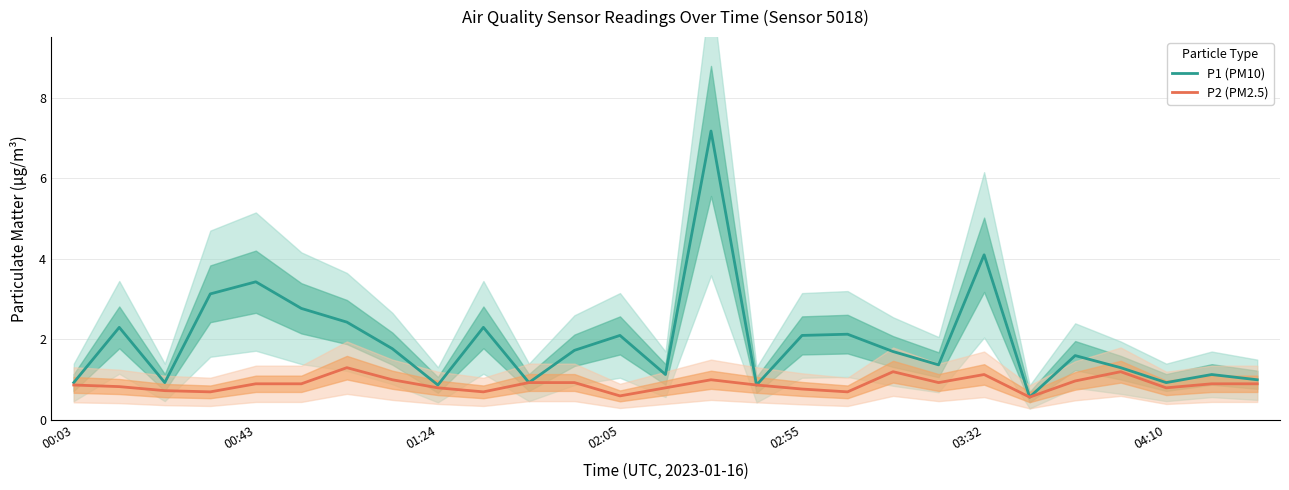

True or false: P2 (PM2.5) and P1 (PM10) intersect in this chart.

False